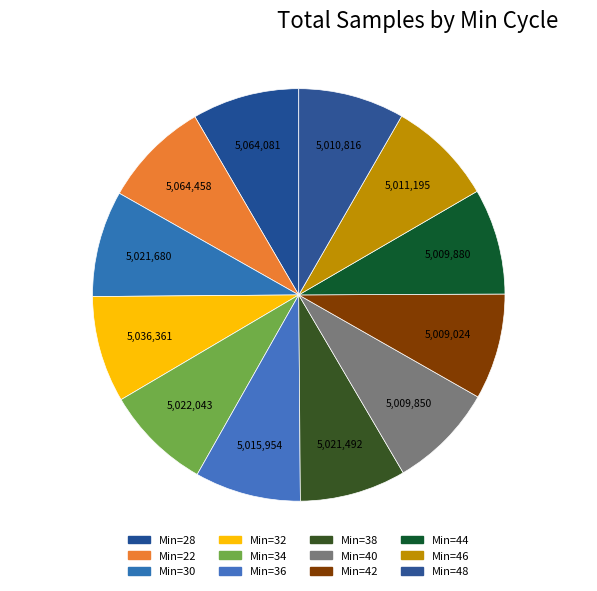

Which category has the biggest portion of the pie?

22